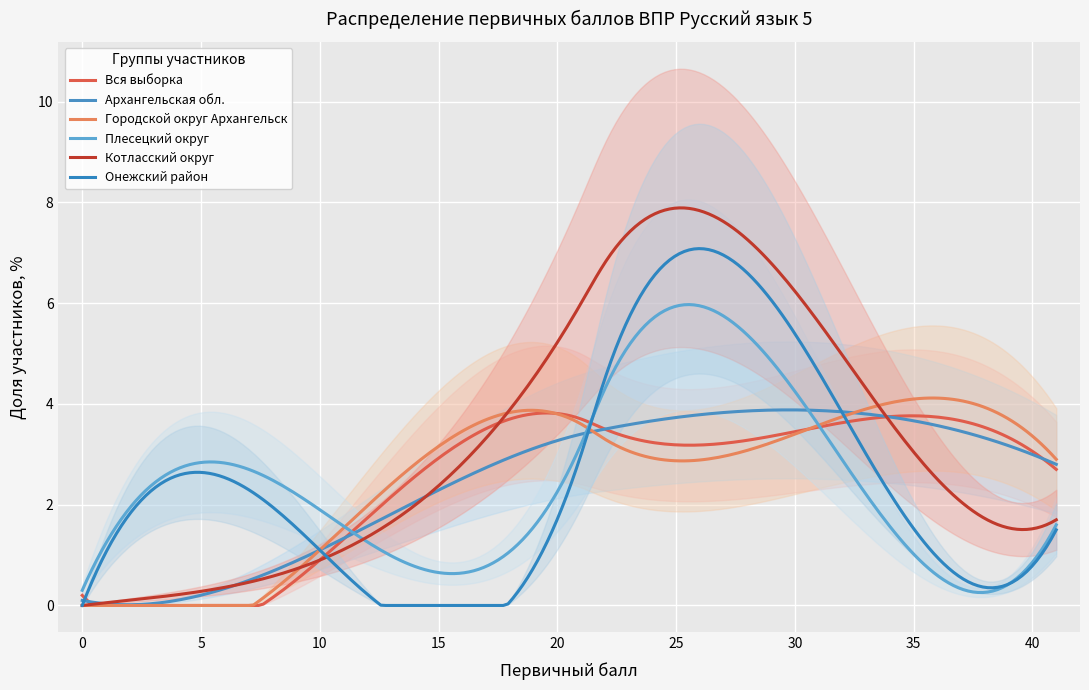

True or false: Котласский округ and Вся выборка cross at least once.

True